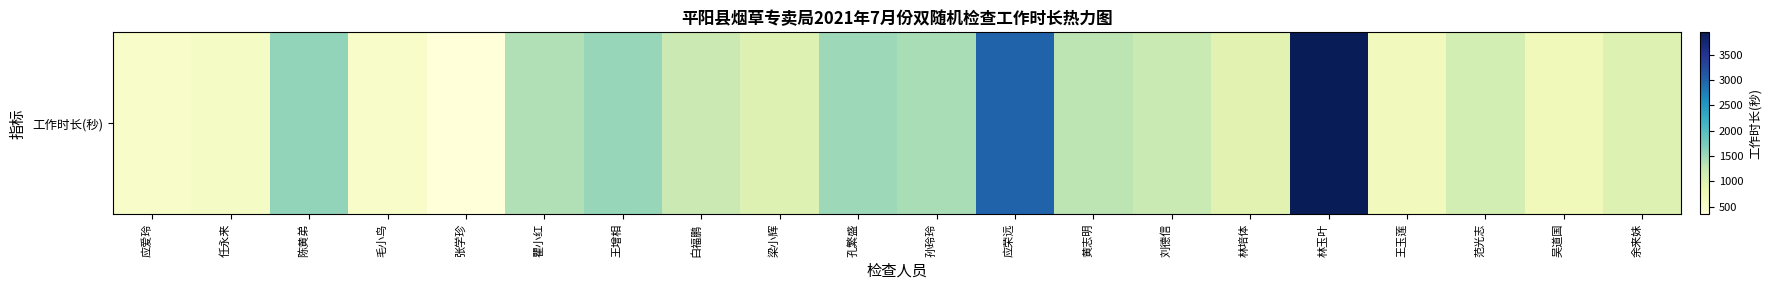

At which category does the chart reach its minimum across all series?

张学珍